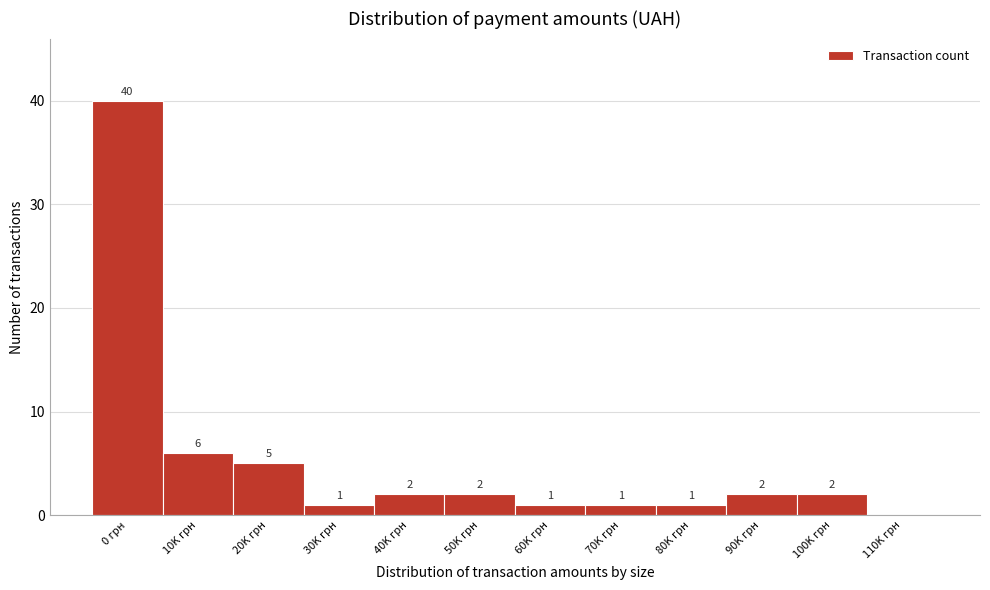

Reading left to right, transcribe all the data shown in this chart.

0 грн=40	10K грн=6	20K грн=5	30K грн=1	40K грн=2	50K грн=2	60K грн=1	70K грн=1	80K грн=1	90K грн=2	100K грн=2	110K грн=0